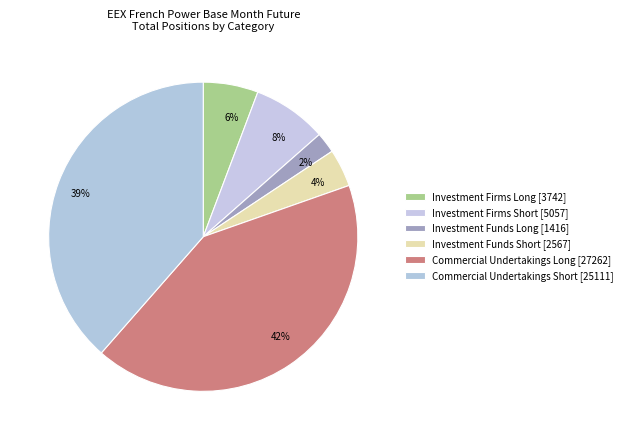

Does Investment Firms Short account for over 50% of the chart?

No